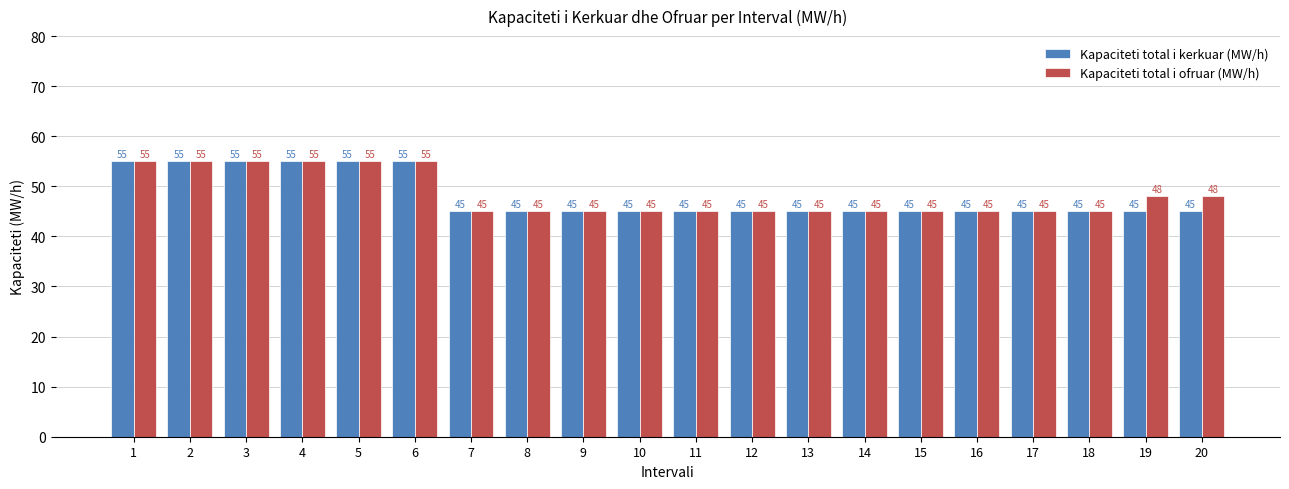

Reading left to right, what are all the values shown in this chart?

Kapaciteti total i kerkuar (MW/h): 55	55	55	55	55	55	45	45	45	45	45	45	45	45	45	45	45	45	45	45
Kapaciteti total i ofruar (MW/h): 55	55	55	55	55	55	45	45	45	45	45	45	45	45	45	45	45	45	48	48